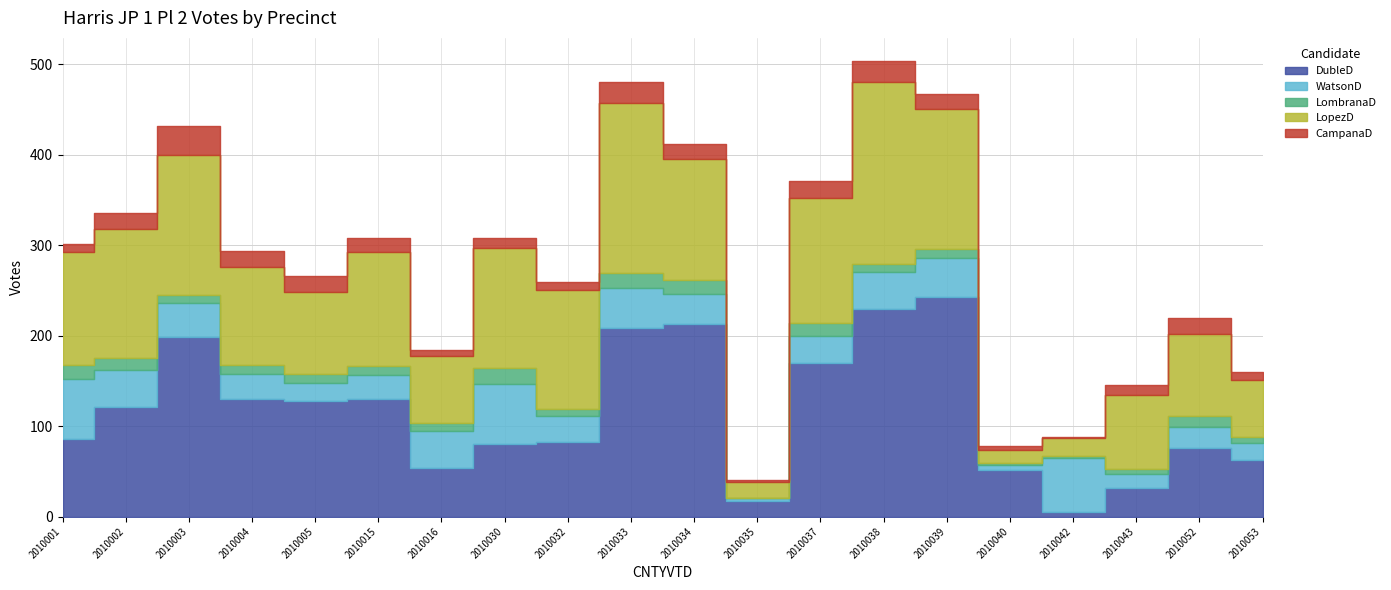

How many categories are shown in the chart?

20